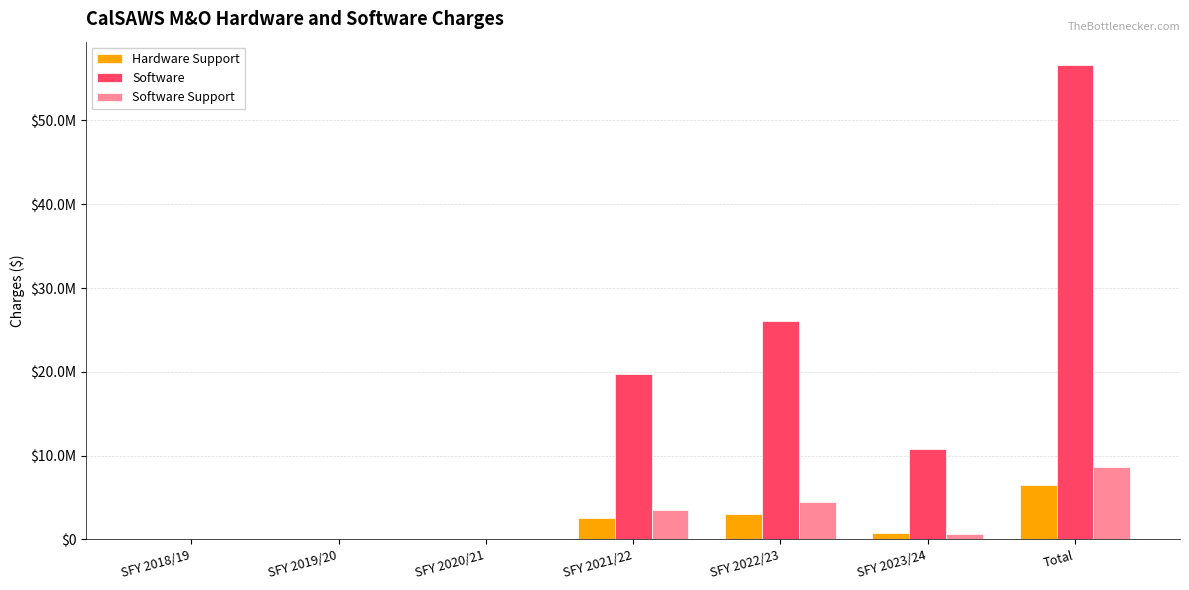

The Software Support series shows 1417331.4 at SFY 2022/23. True or false?

False